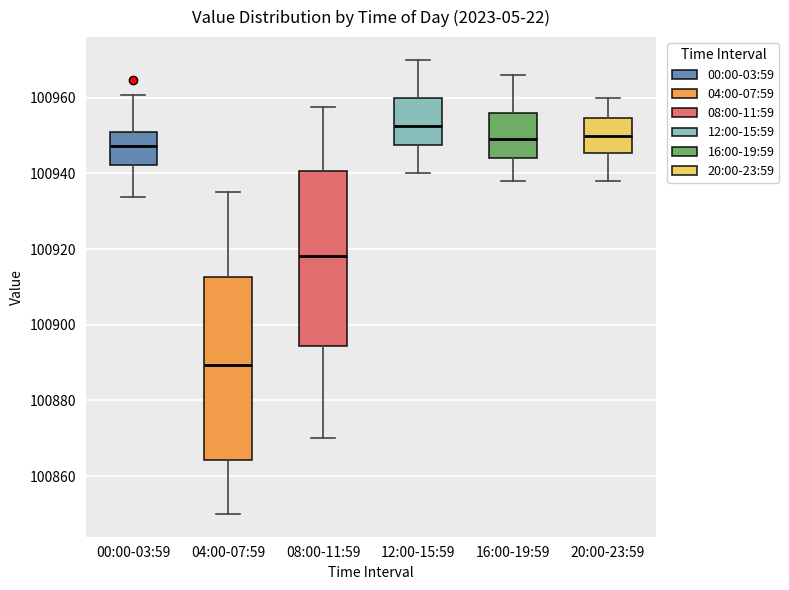

Reading left to right, transcribe this box plot: for each box, give where its median line is, the range the box spans, and where its two whiskers end, as read against the y-axis. The values are not printed on the chart, so give them approximately, as read against the axis.

00:00-03:59: median 100948, box 100942 to 100950, whiskers 100934 to 100960
04:00-07:59: median 100890, box 100864 to 100912, whiskers 100850 to 100936
08:00-11:59: median 100918, box 100894 to 100940, whiskers 100870 to 100958
12:00-15:59: median 100952, box 100948 to 100960, whiskers 100940 to 100970
16:00-19:59: median 100950, box 100944 to 100956, whiskers 100938 to 100966
20:00-23:59: median 100950, box 100946 to 100954, whiskers 100938 to 100960